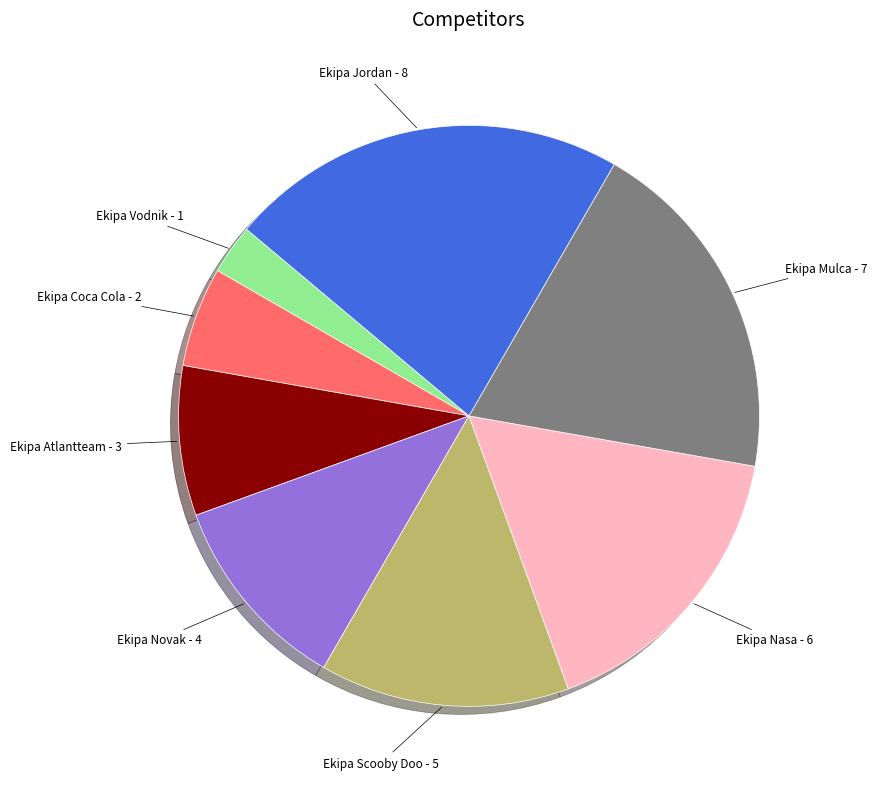

Is there any slice that represents more than half of the pie?

No